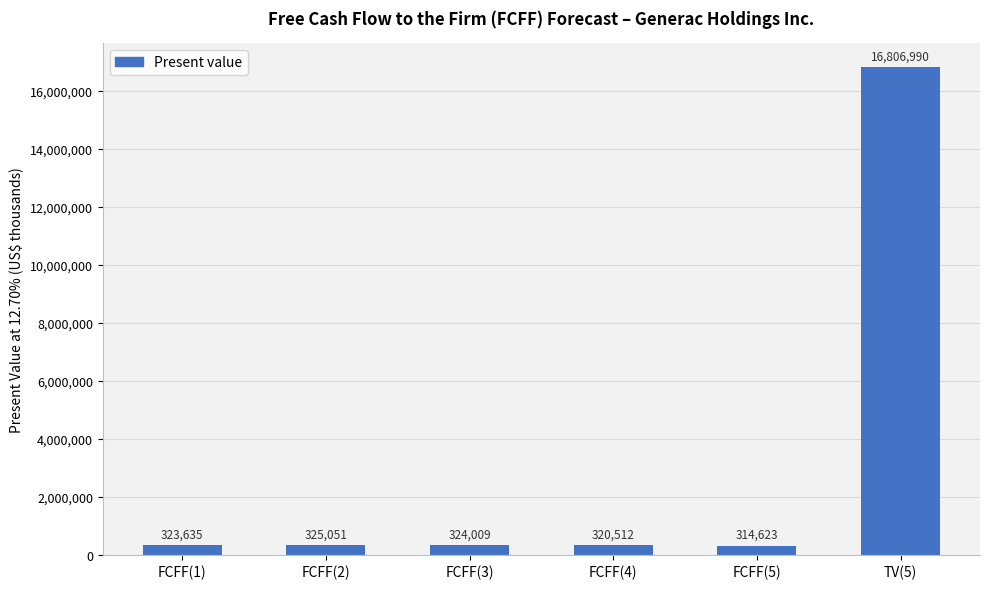

How many values are below 324009?

3